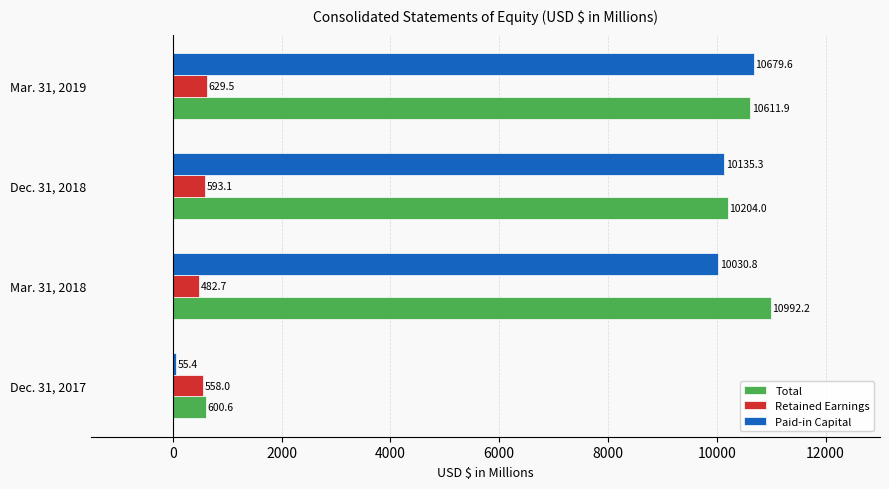

At Dec. 31, 2017, list the series in order from smallest to largest.

Paid-in Capital, Retained Earnings, Total